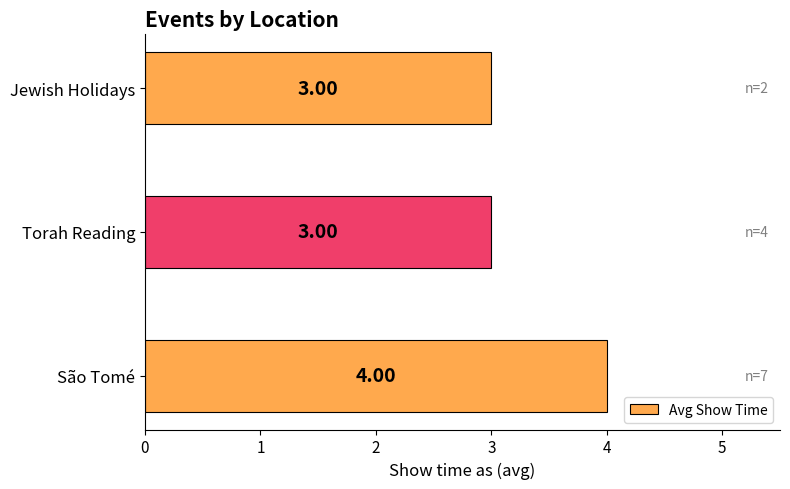

Approximately how many times larger is the value at São Tomé compared to Jewish Holidays?

1.3